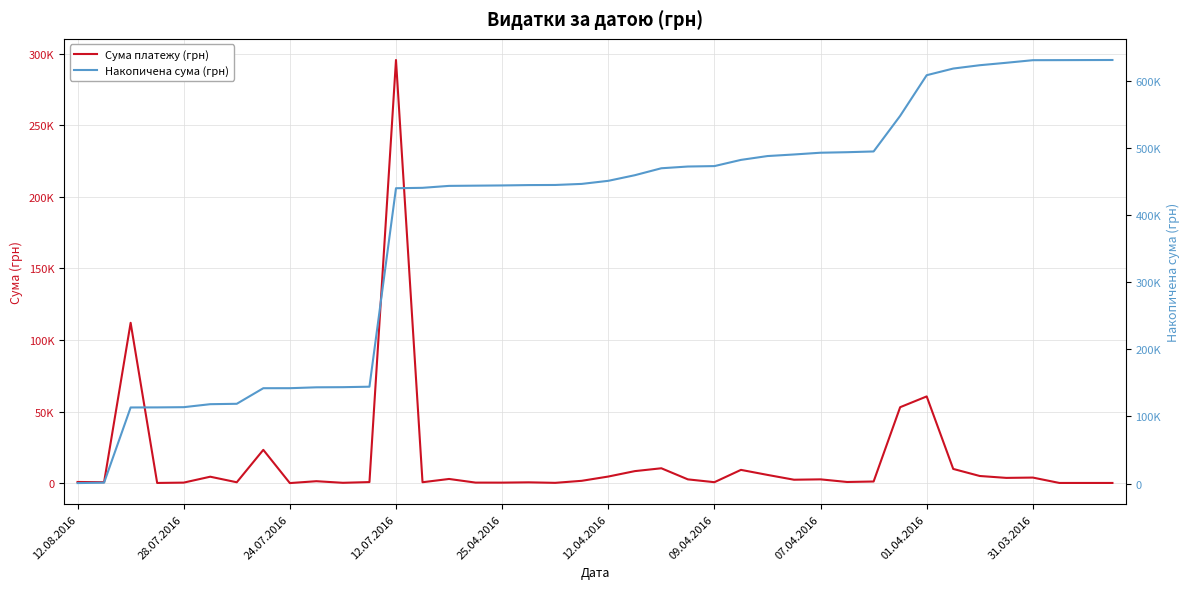

Between 25 and 33, which series saw the biggest shift?

Накопичена сума (грн)